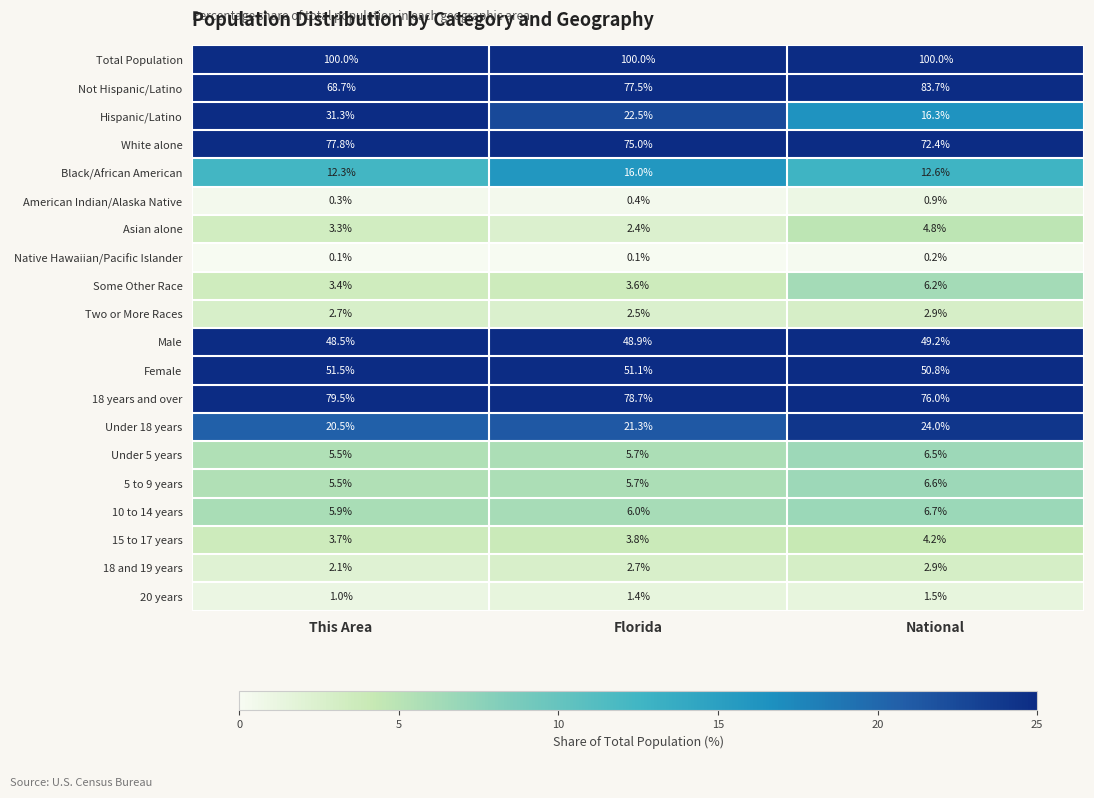

What is the spread (max minus min) of values at This Area?

99.9